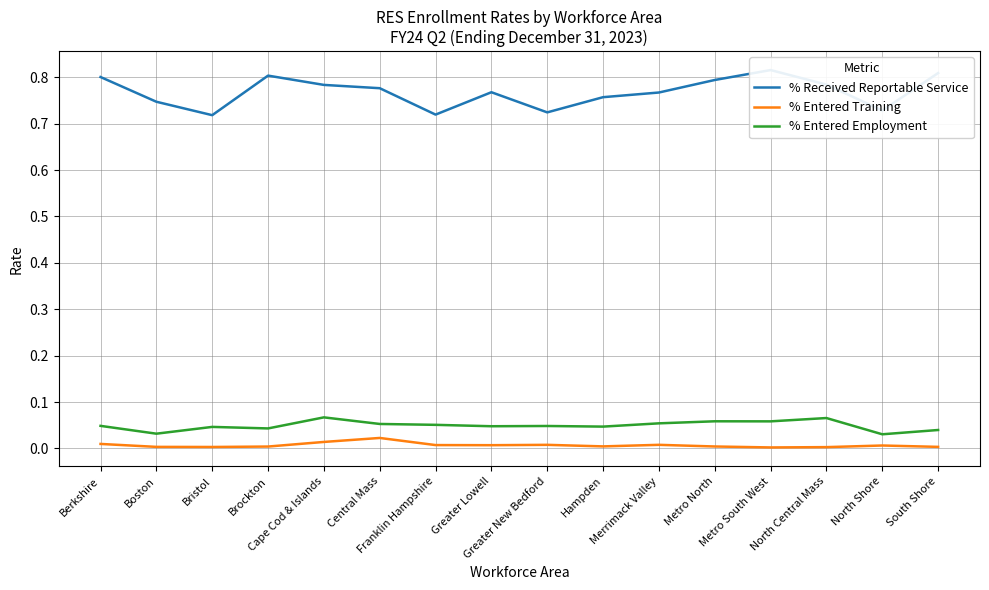

Between Franklin Hampshire and Bristol, which is larger?

Franklin Hampshire